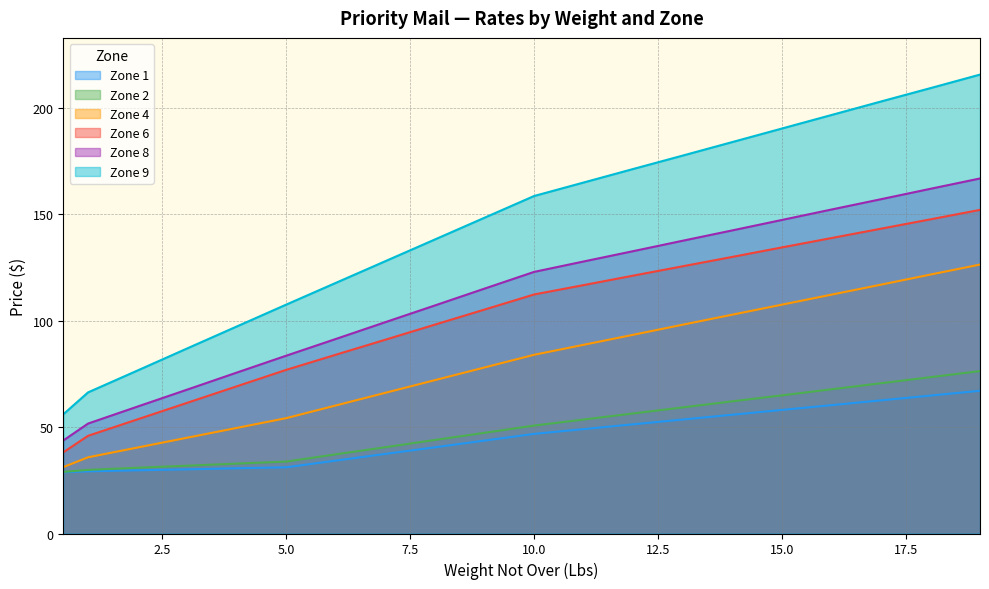

How many values in the Zone 6 series exceed 112?

10